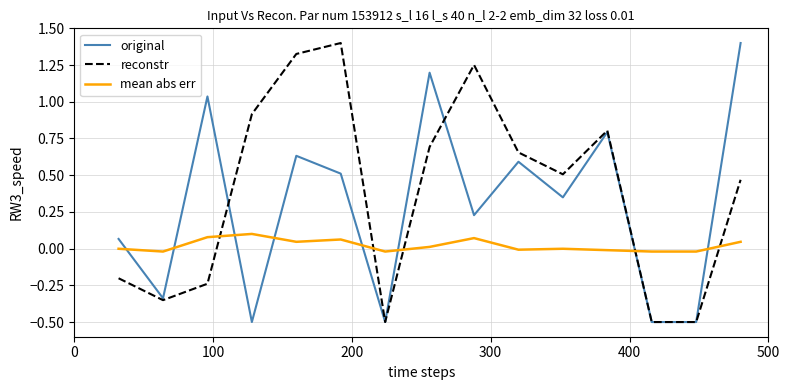

What is the smallest value displayed?

-0.5